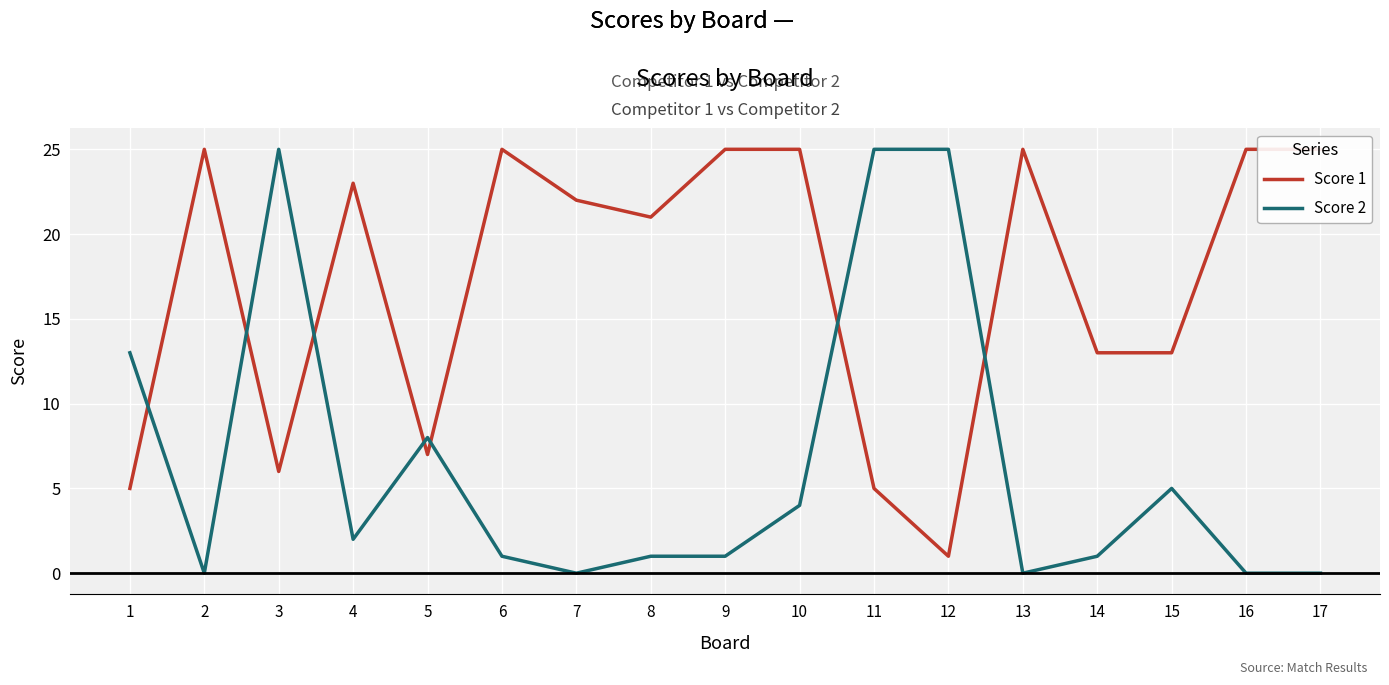

Between 10 and 11, which series saw the biggest shift?

Score 2